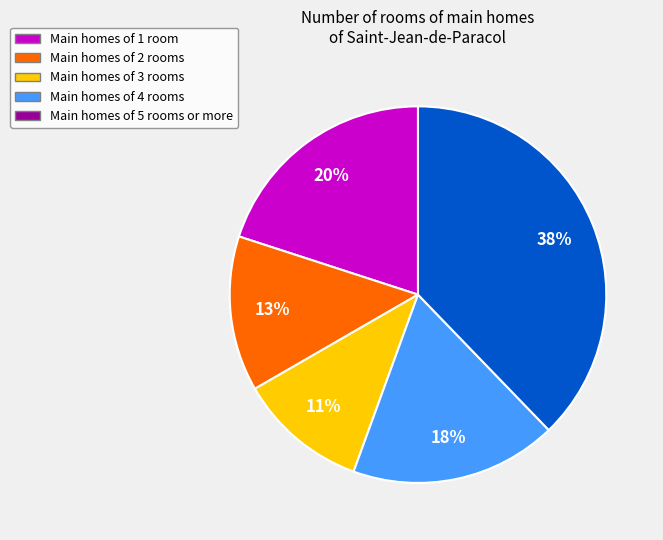

To the nearest percent, what is the difference between the largest and smallest slice percentages?

27%